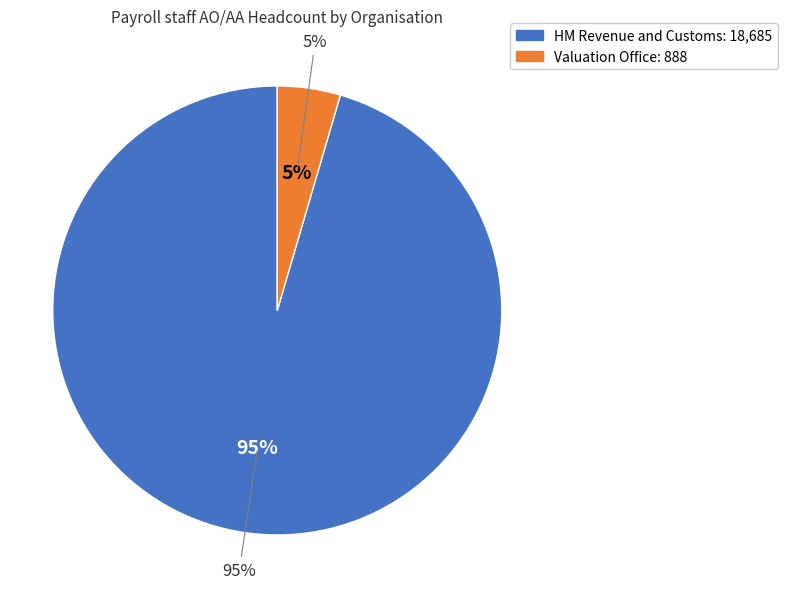

Which category accounts for the majority?

HM Revenue and Customs